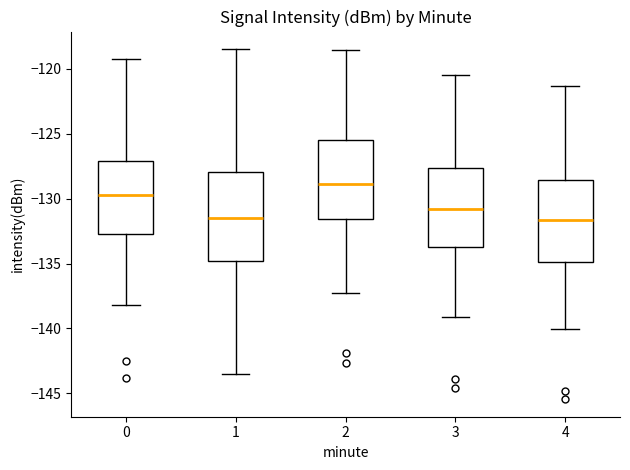

Where is the lower edge of the box at x = 4 on the y-axis? The values are not printed on the chart, so give them approximately, as read against the axis.

-135.0